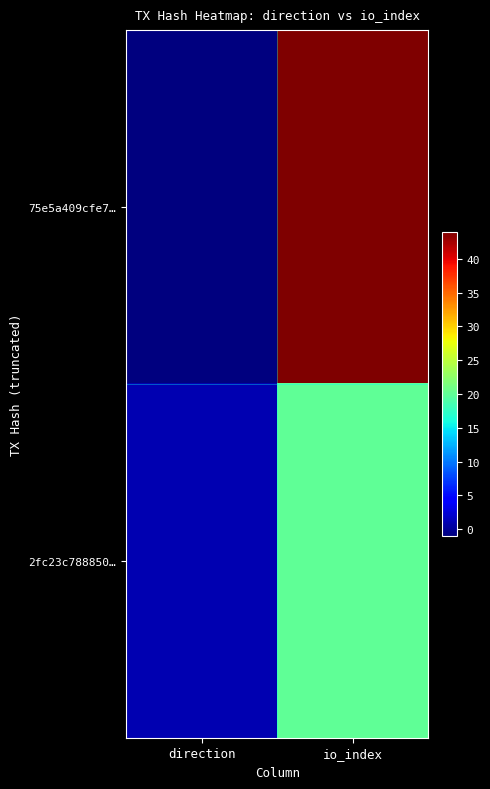

At which category does the chart reach its minimum across all series?

direction